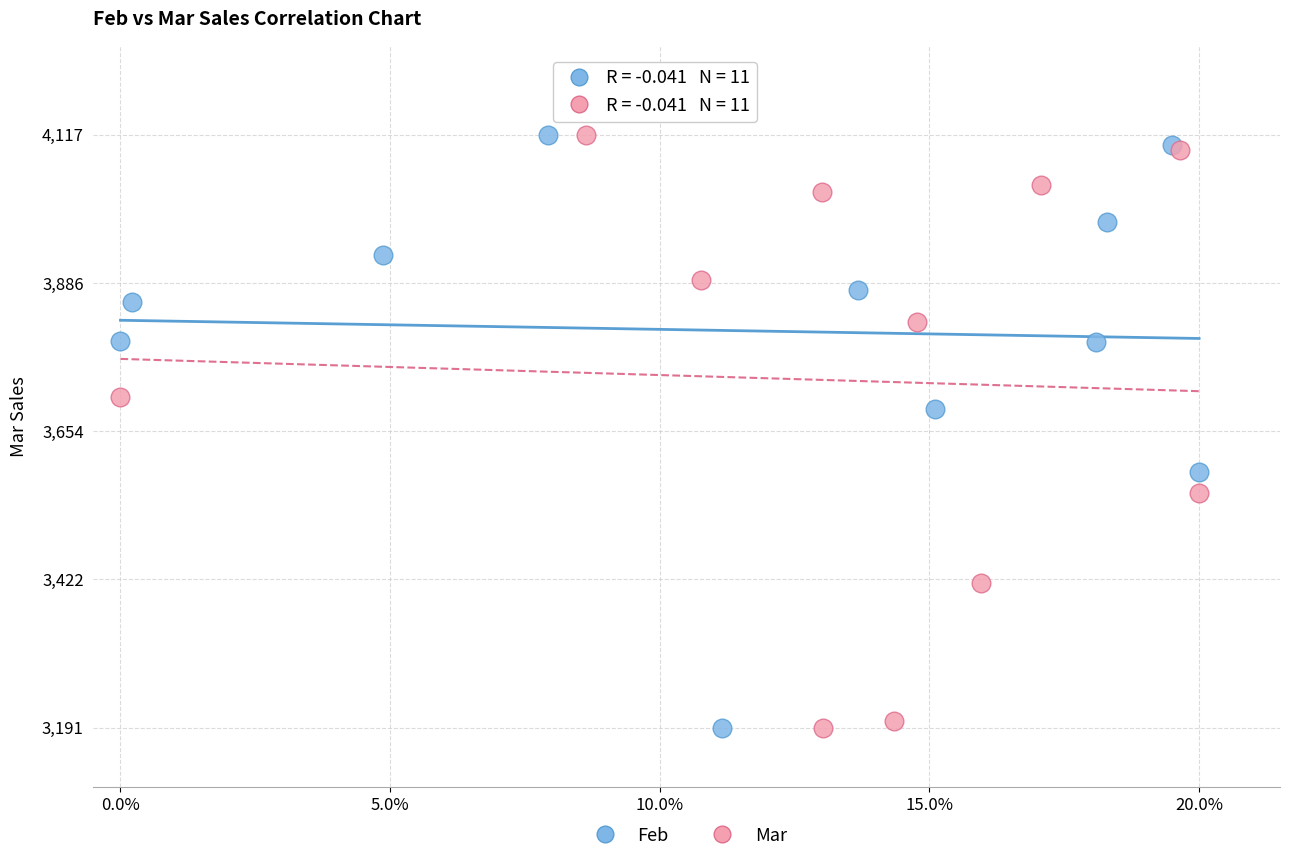

What are all the series names shown in the legend?

Feb, Mar